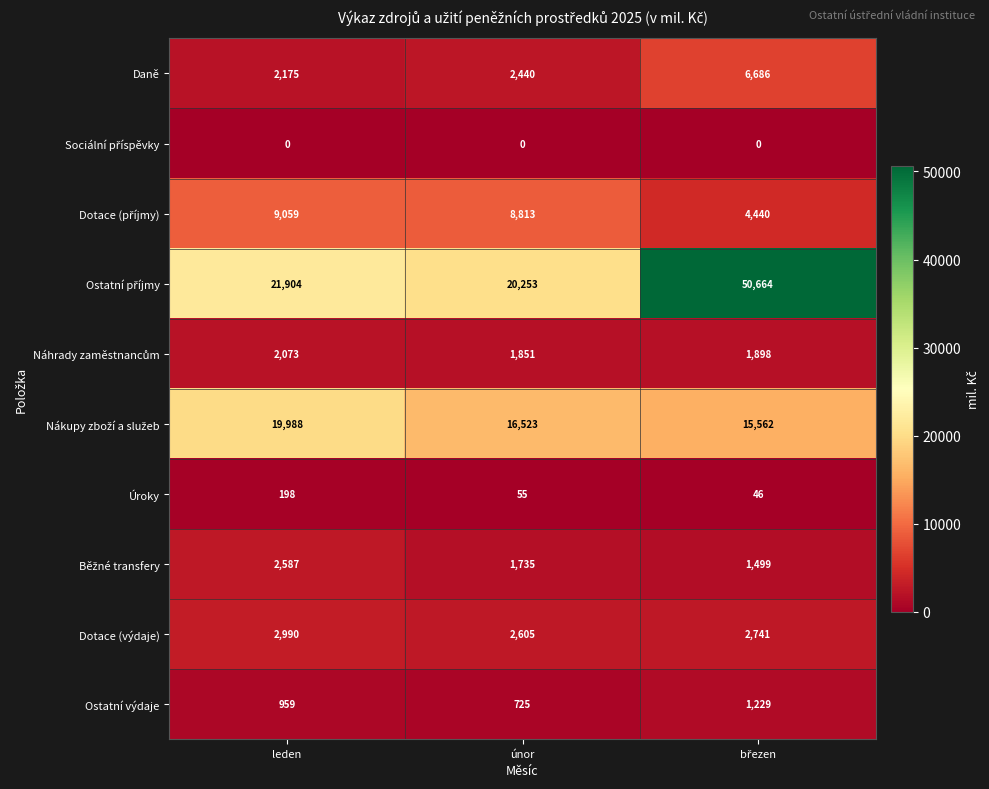

How many Ostatní výdaje values are between 725 and 1229?

3